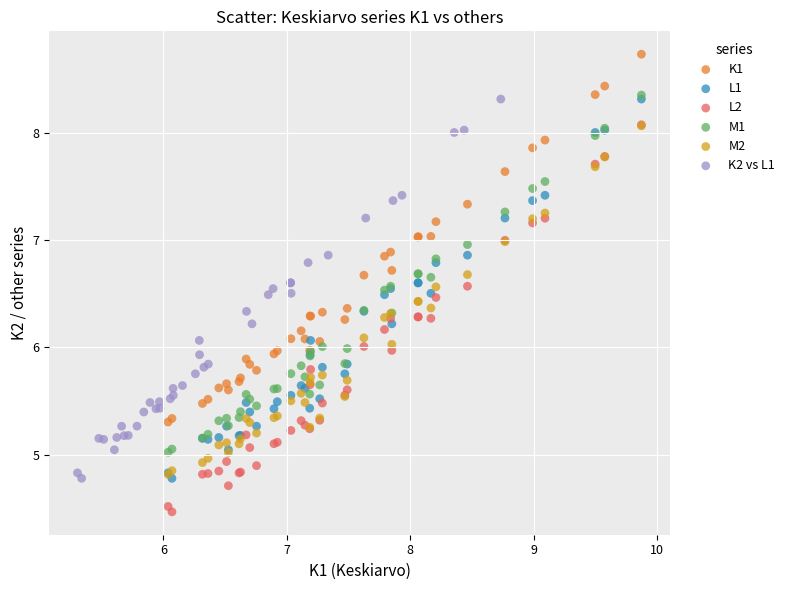

Which series reaches the maximum Y coordinate?

K1